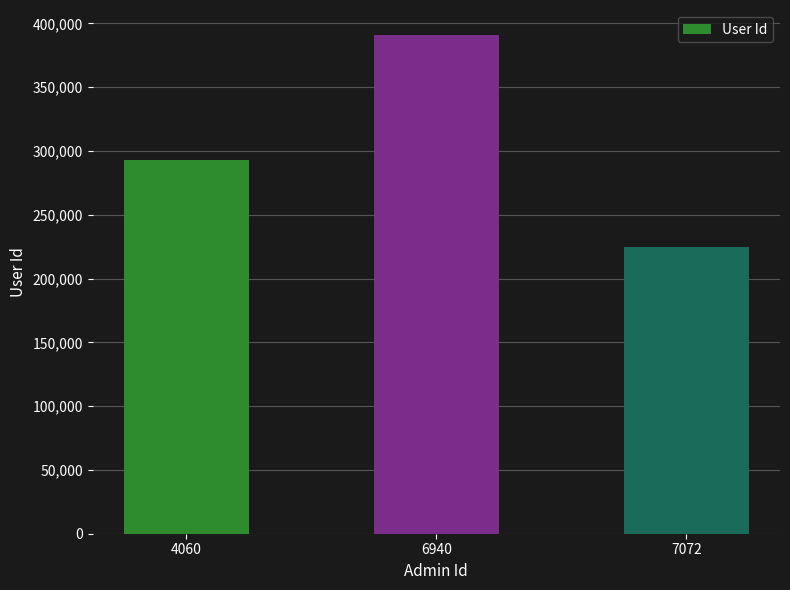

What is the sum of all values?

908664